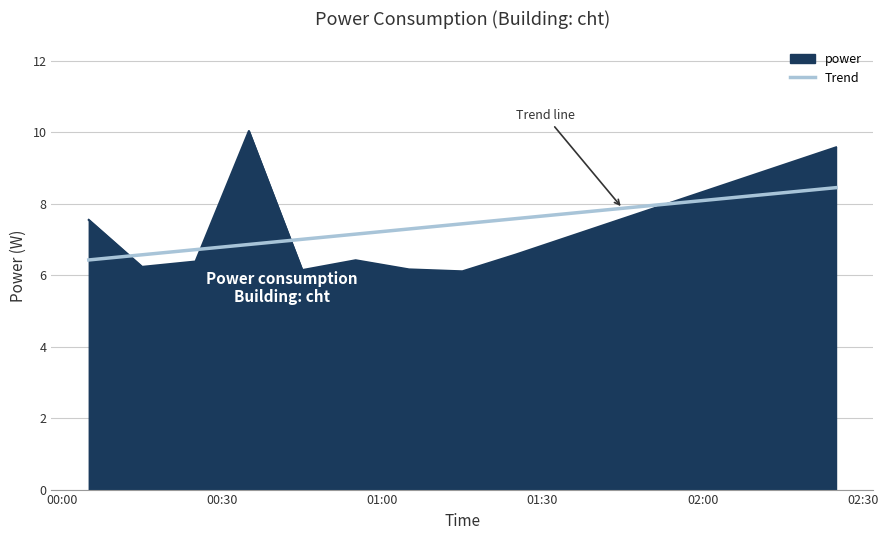

Which series has the largest range (max minus min)?

power